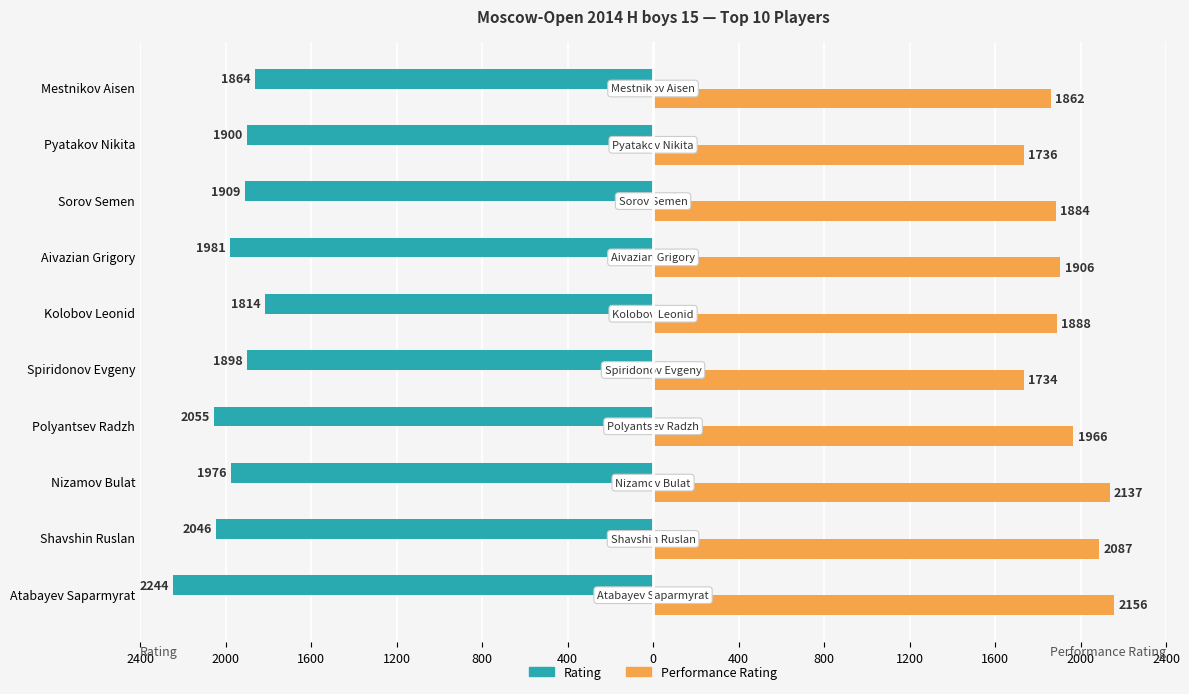

What are all the series names shown in the legend?

Rating, Performance Rating